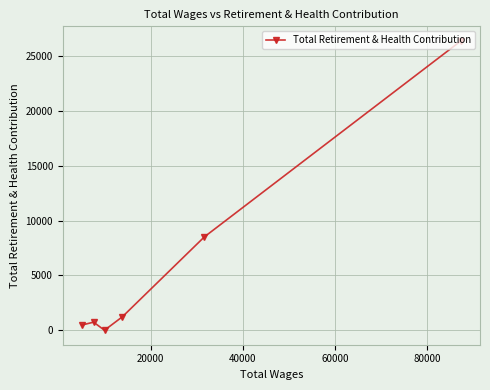

Reading left to right, transcribe all the data shown in this chart.

473	738	0	1234	8524	26426